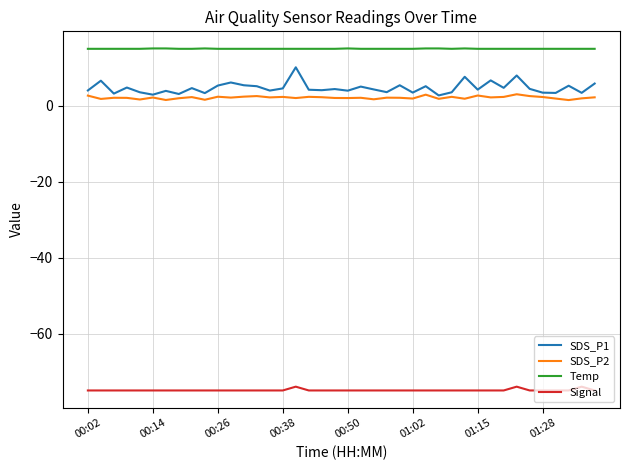

Which series has the widest spread of values?

SDS_P1